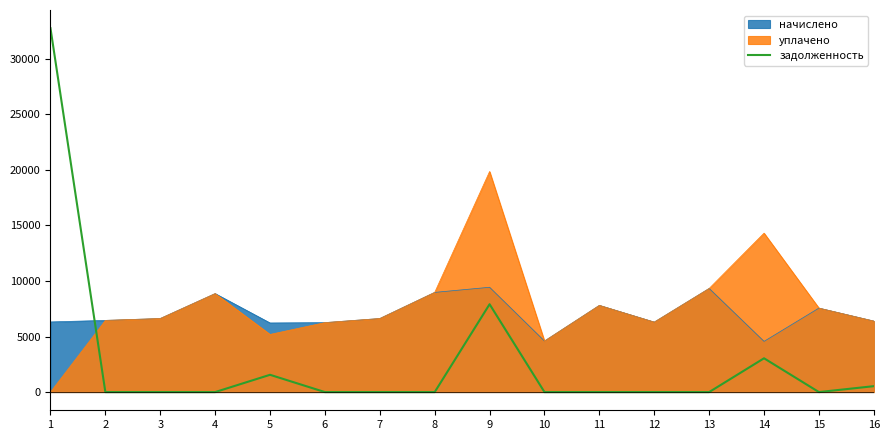

At which label is the value closest to 16370?

9